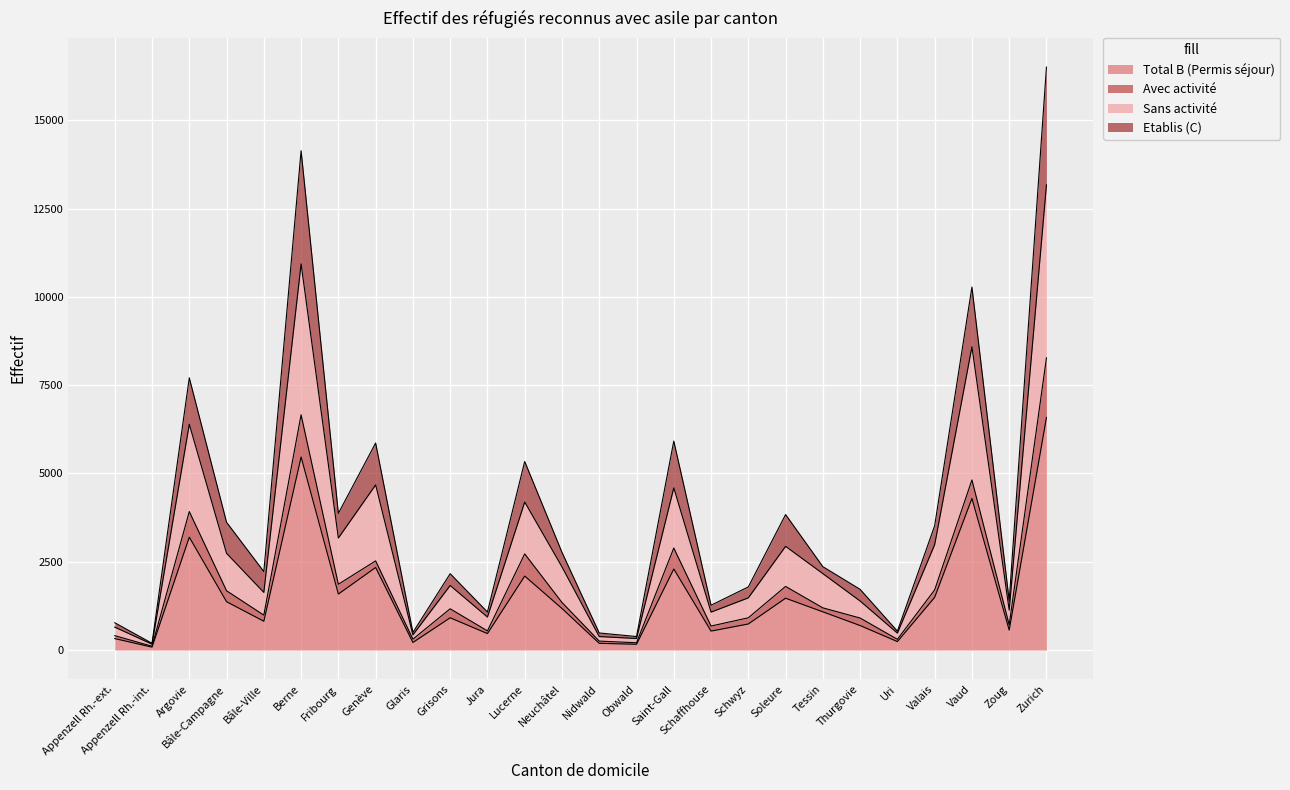

In Total B (Permis séjour), how many points are higher than both neighbors (excluding endpoints)?

8